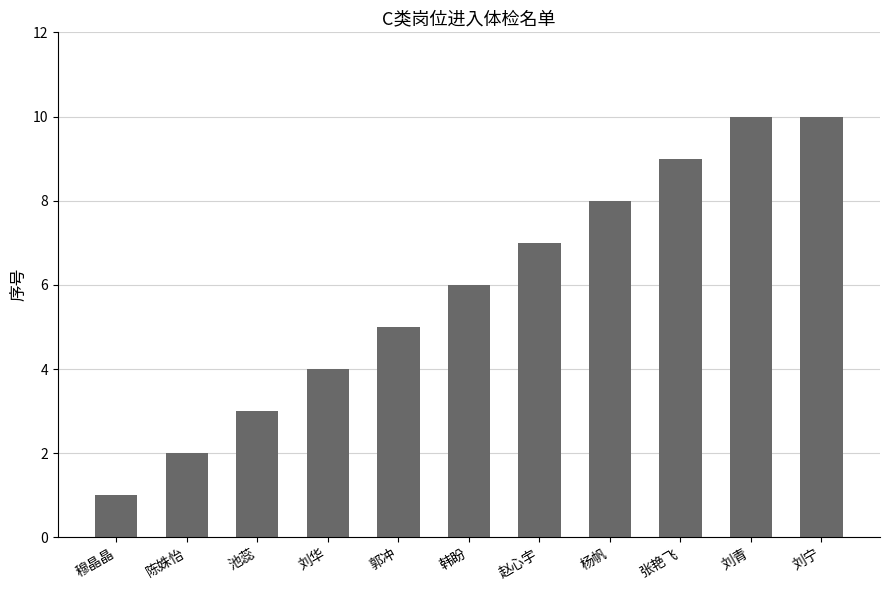

What is the sum of all values?

65